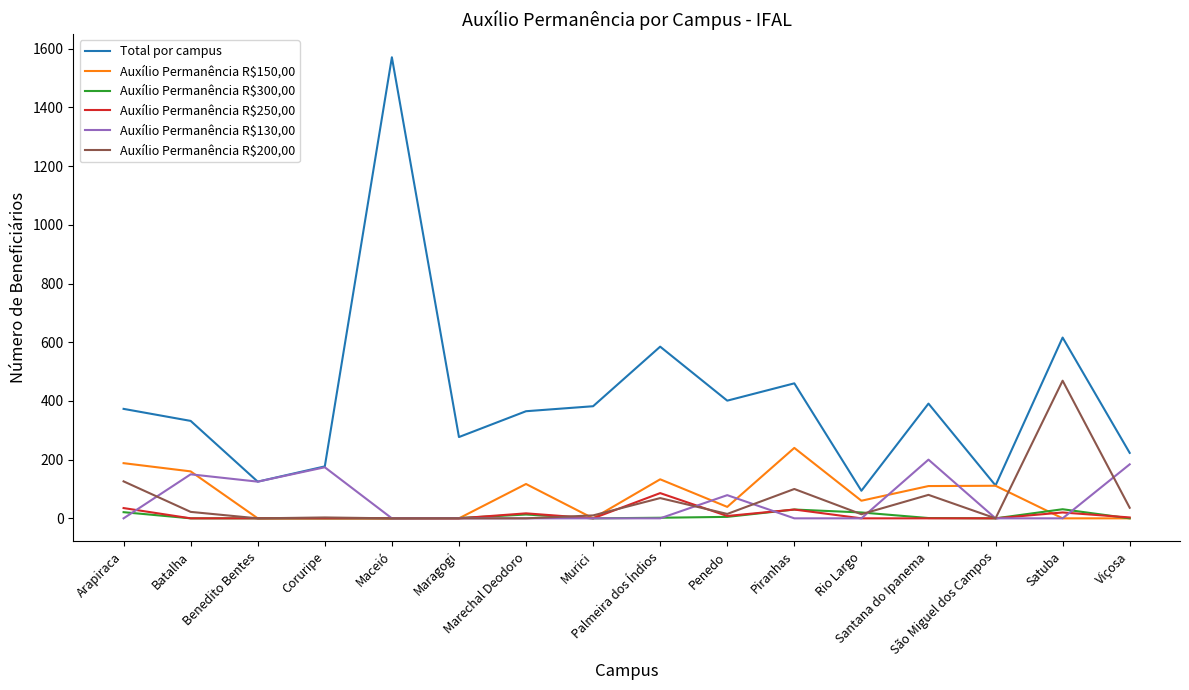

True or false: Total por campus and Auxílio Permanência R$200,00 intersect in this chart.

False